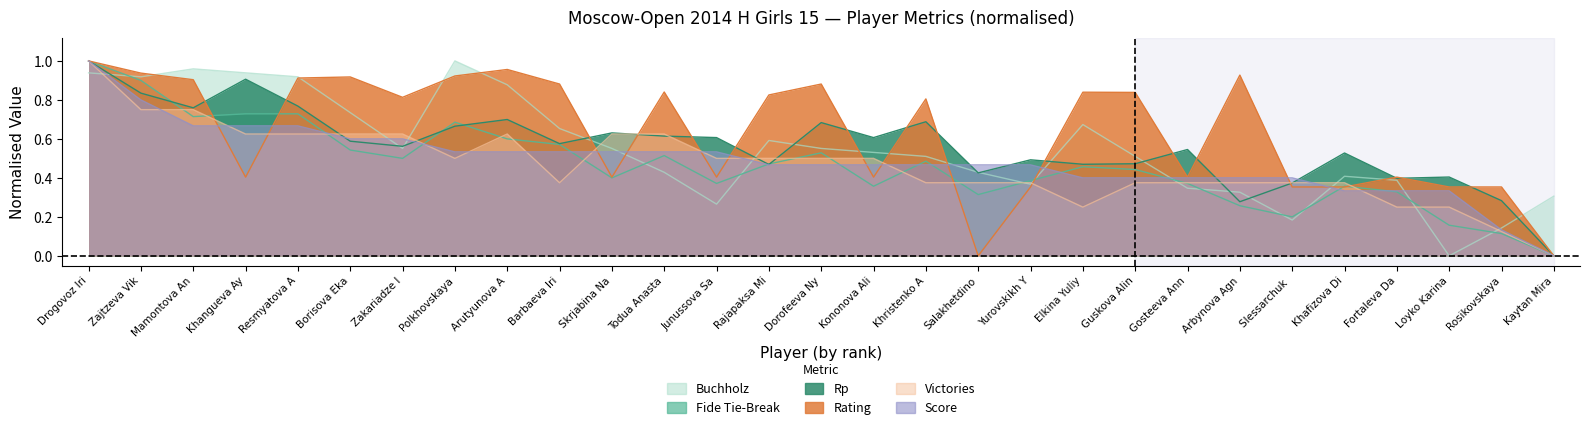

Between Borisova Eka and Rajapaksa Mi, which is larger?

Borisova Eka